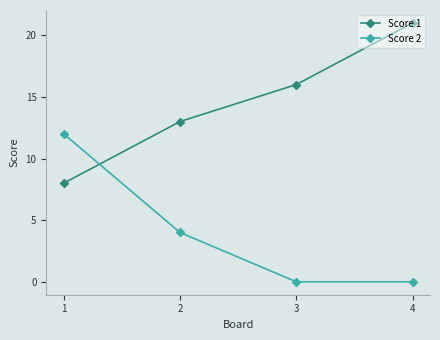

Rank the series by their maximum value, from lowest to highest.

Score 2, Score 1